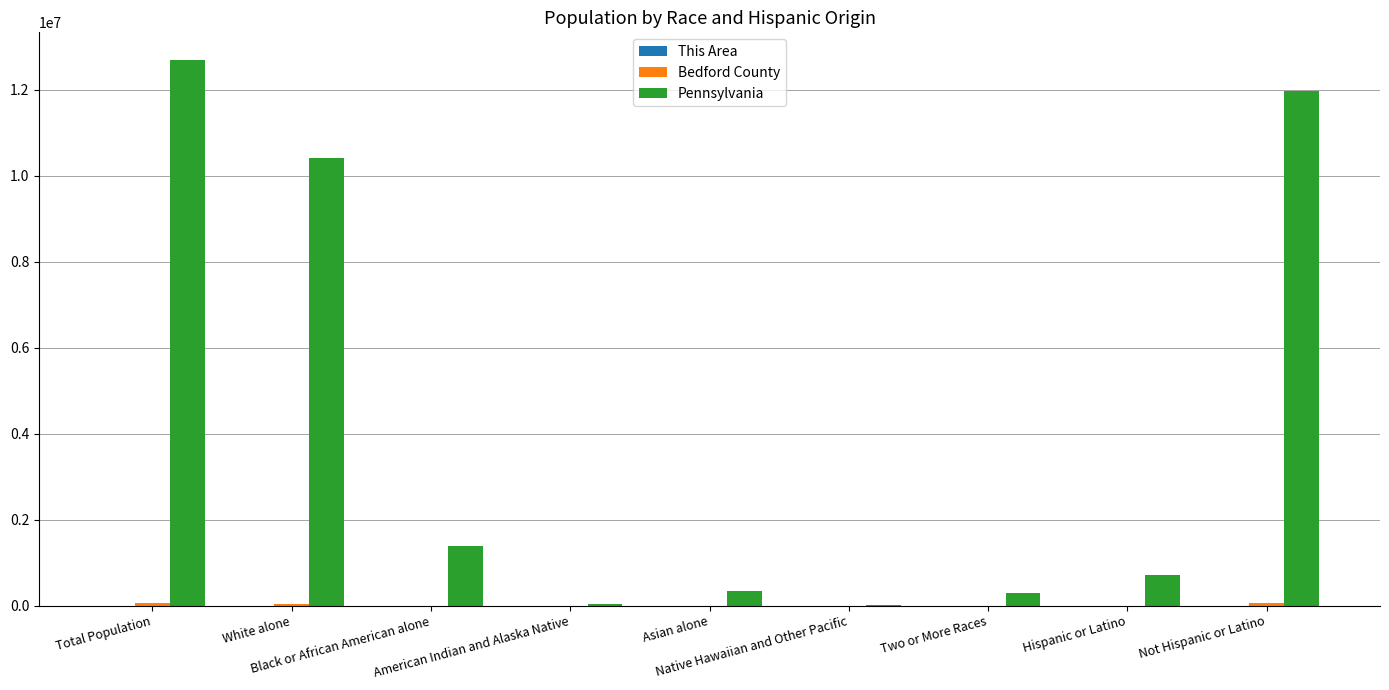

Which series has the largest total across all categories?

Pennsylvania